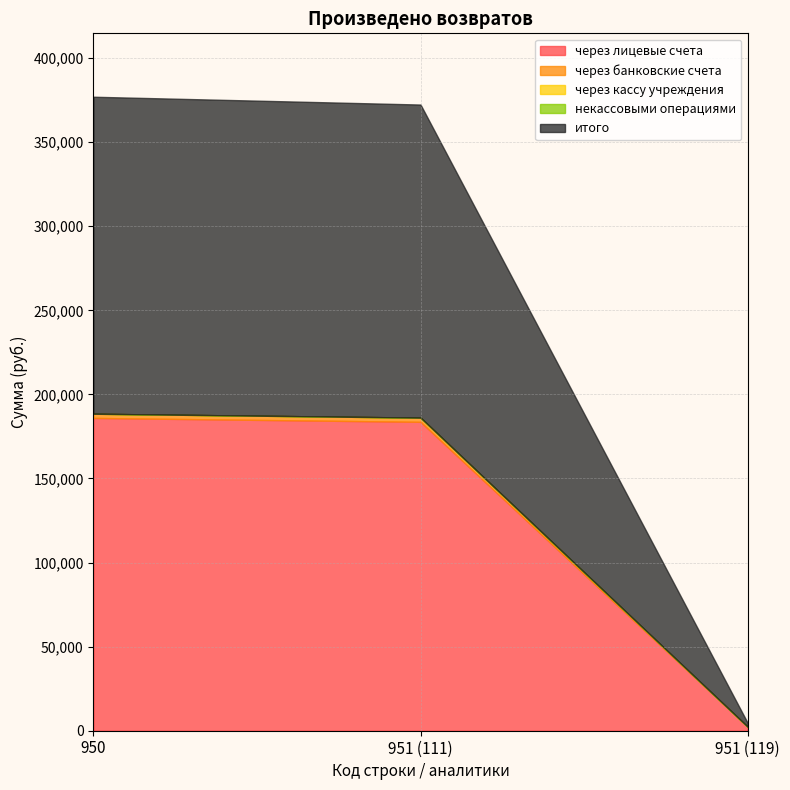

Reading right to left, list all the values displayed in this chart.

через лицевые счета: 951 (119)=2323.1	951 (111)=183682.2	950=186005.3
через банковские счета: 951 (119)=0.0	951 (111)=2500.0	950=2500.0
через кассу учреждения: 951 (119)=0.0	951 (111)=0.0	950=0.0
некассовыми операциями: 951 (119)=0.0	951 (111)=0.0	950=0.0
итого: 951 (119)=2323.1	951 (111)=186182.2	950=188505.3